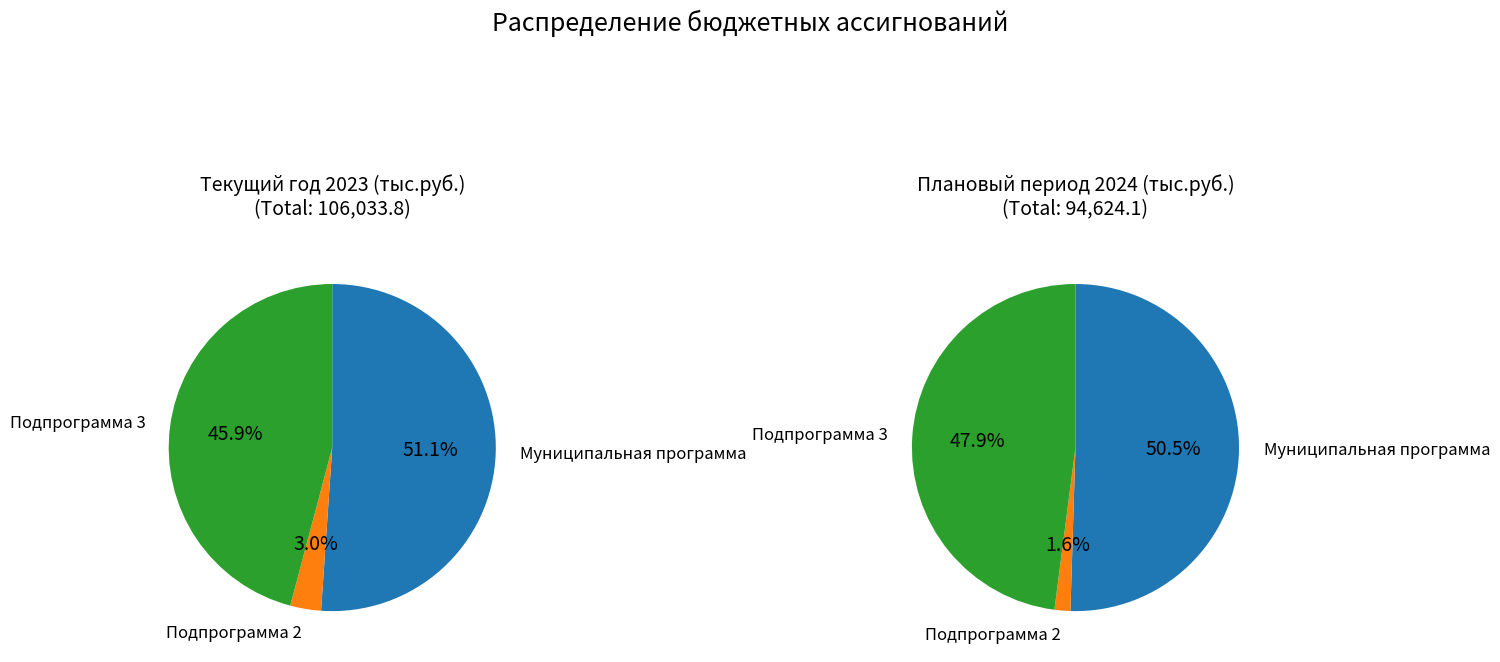

Which slice represents more than half of the pie?

Муниципальная программа